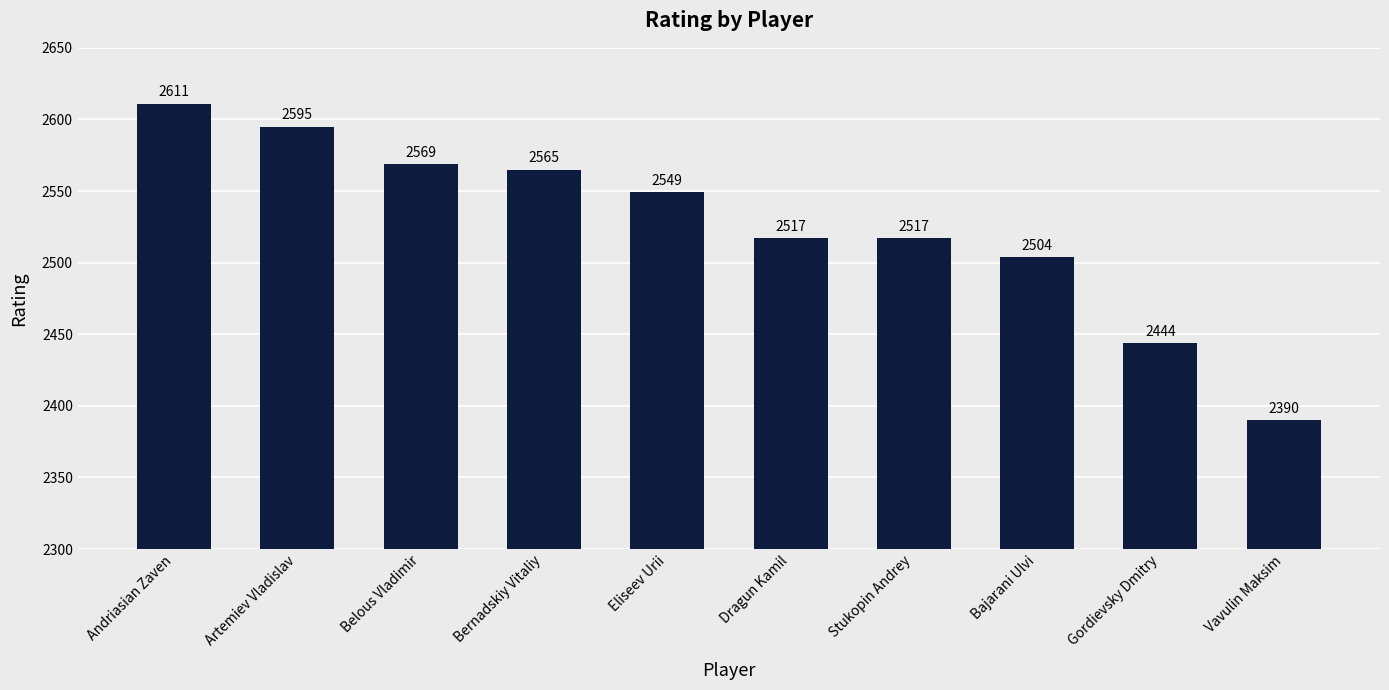

What is the approximate value at Artemiev Vladislav, to the nearest 50?

2600